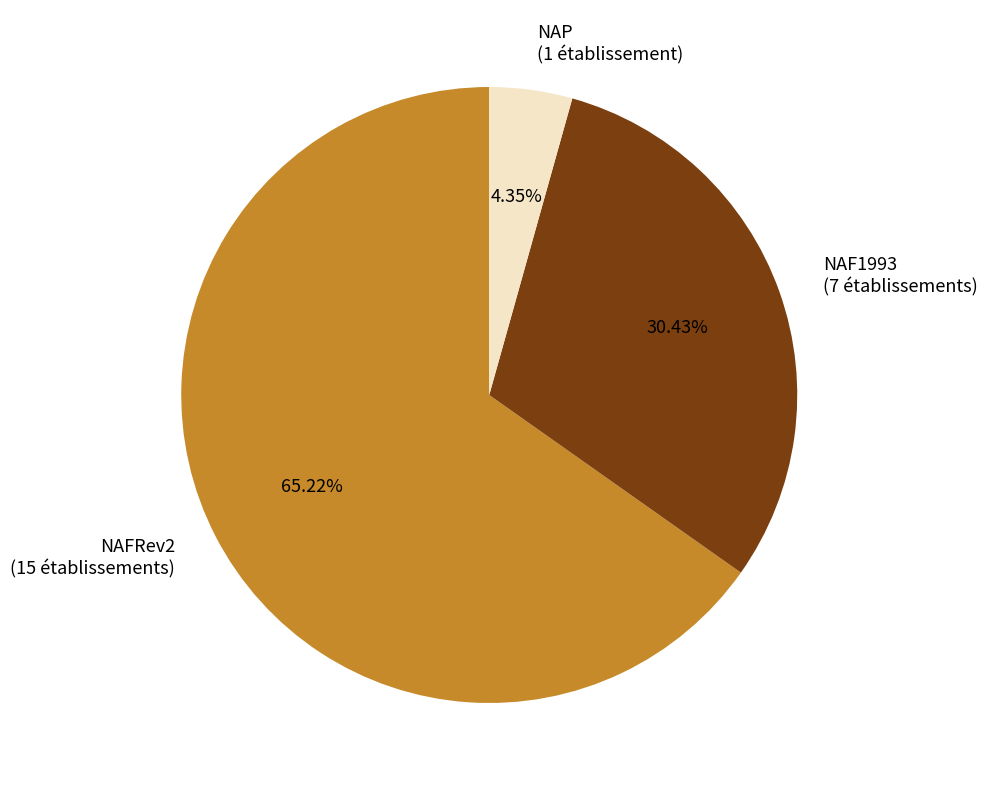

Between NAFRev2 (15 établissements) and NAP (1 établissement), which is larger?

NAFRev2 (15 établissements)